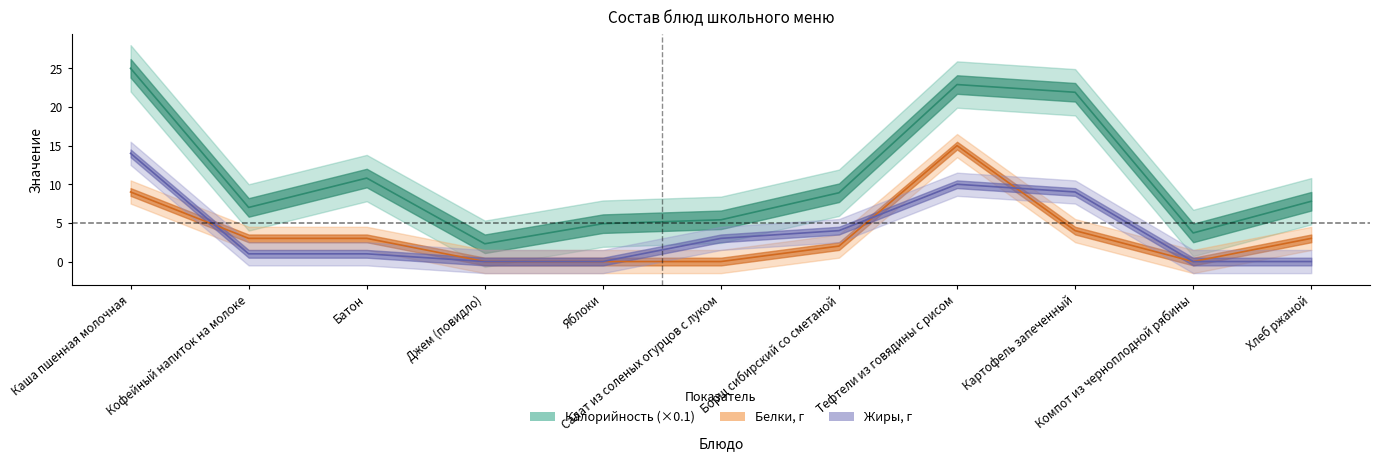

Which series has the largest total across all categories?

Калорийность